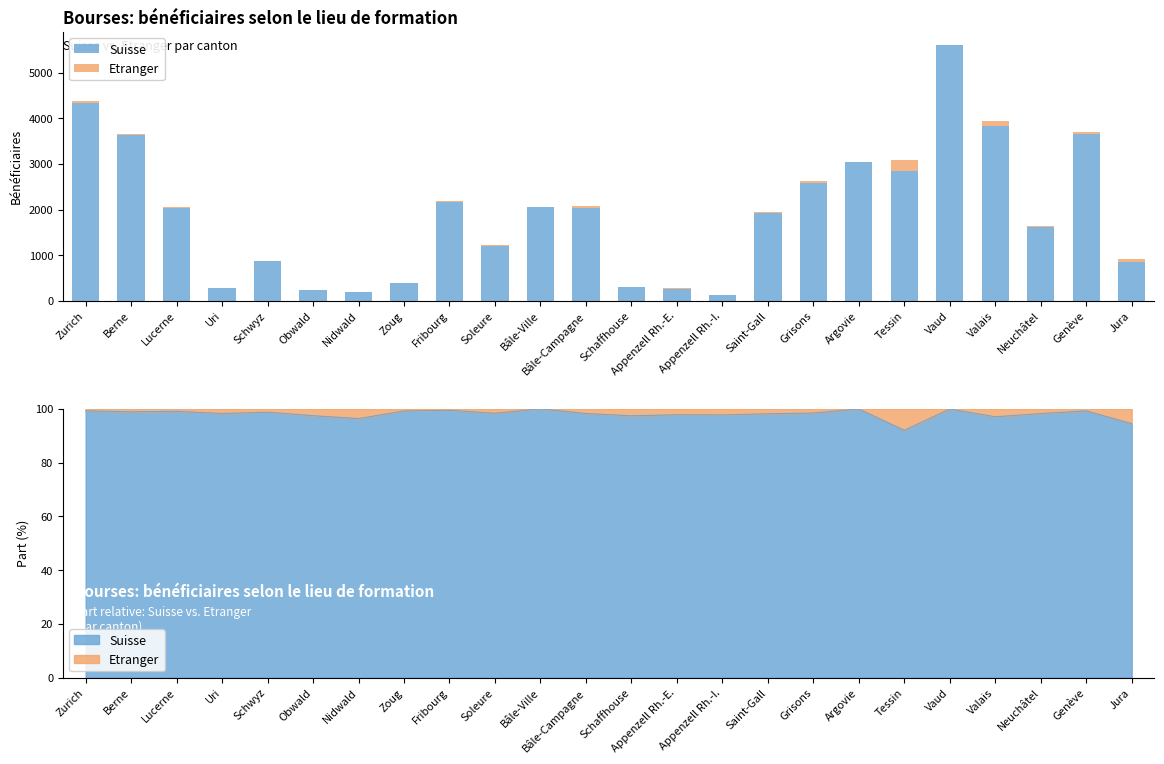

Does the chart contain stacked bars?

No